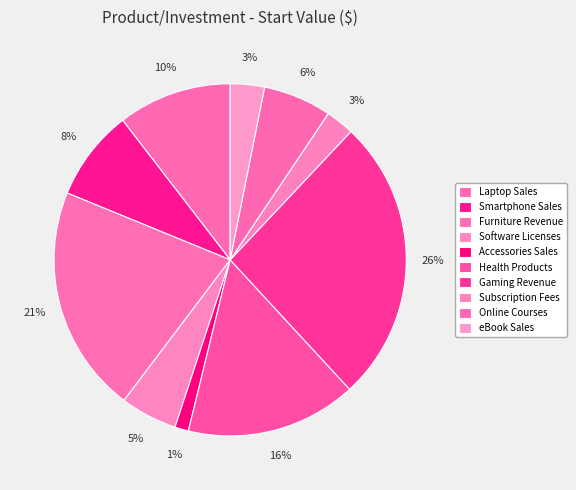

To the nearest percent, what is the difference between the largest and smallest slice percentages?

25%